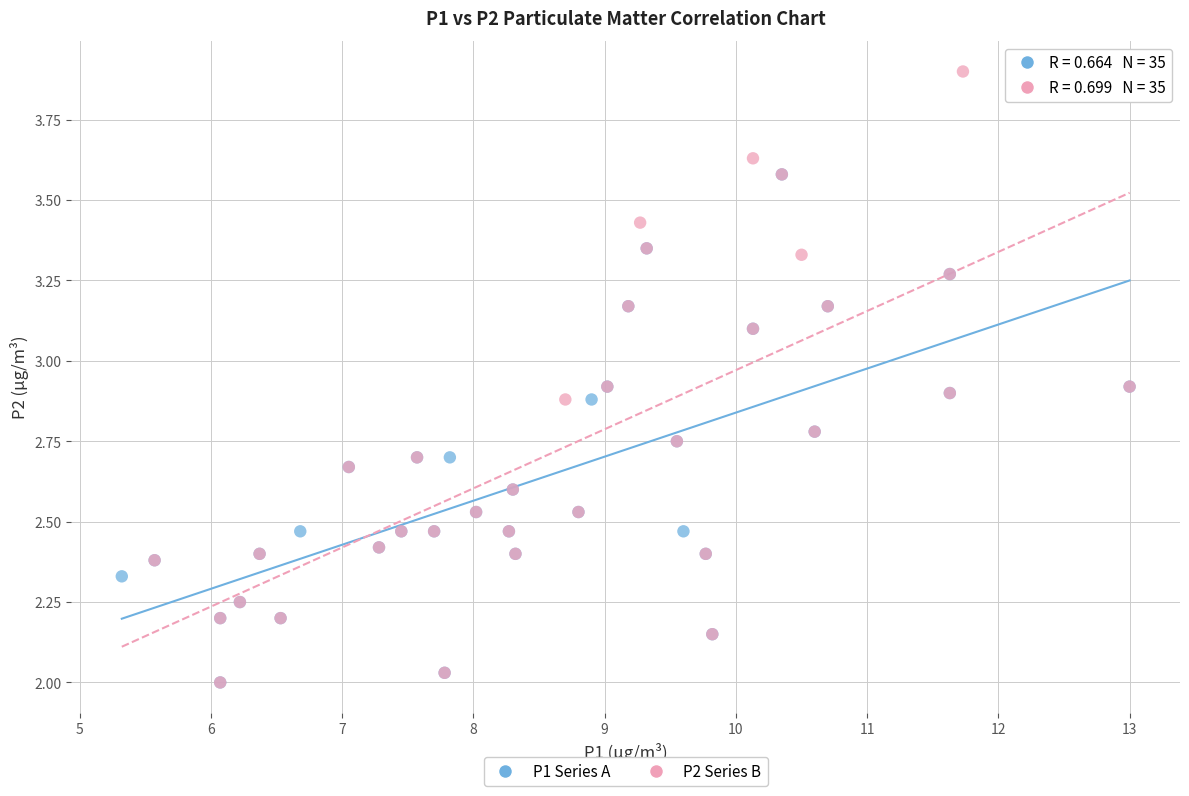

Which series reaches the maximum Y coordinate?

P2 Series B